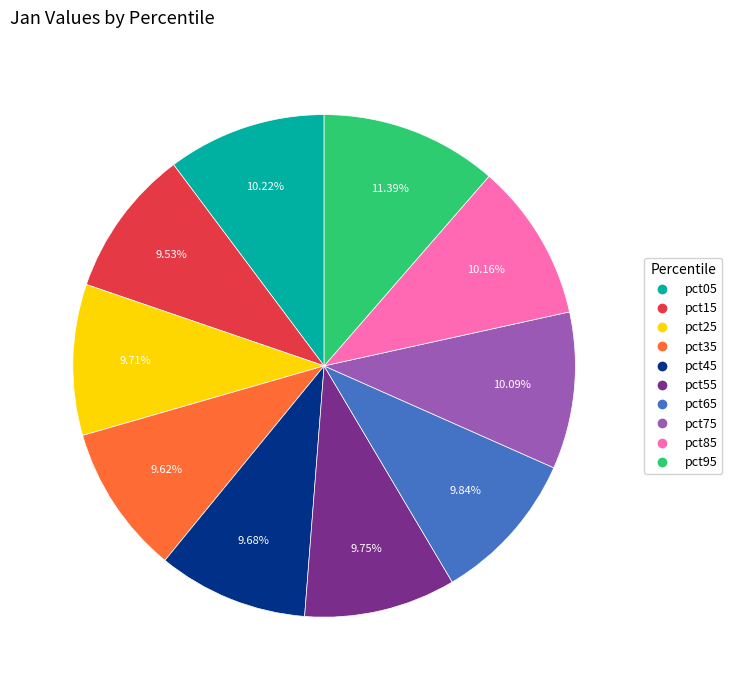

What is the total percentage of pct35 and pct05?

19.8%